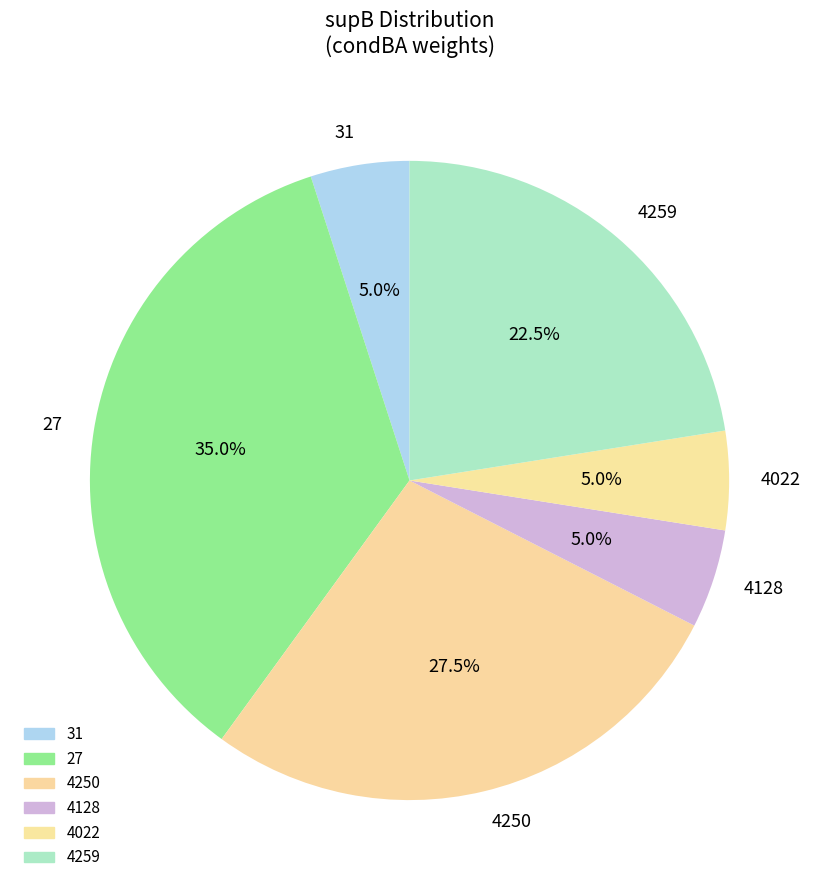

What is the largest slice in the pie chart?

27